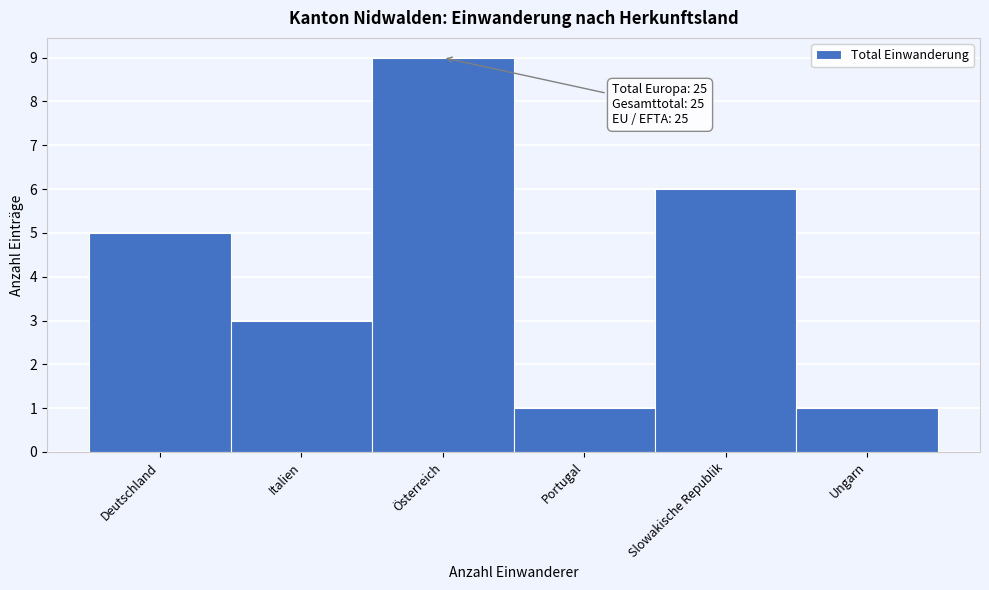

Reading left to right, transcribe all the data shown in this chart.

Deutschland=5	Italien=3	Österreich=9	Portugal=1	Slowakische Republik=6	Ungarn=1